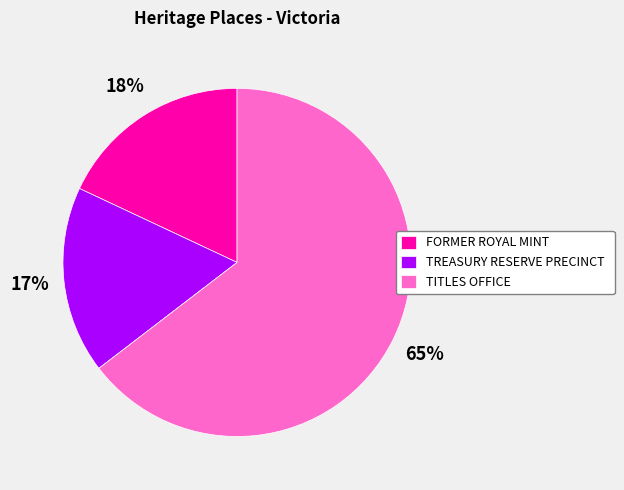

How many slices are in this pie chart?

3